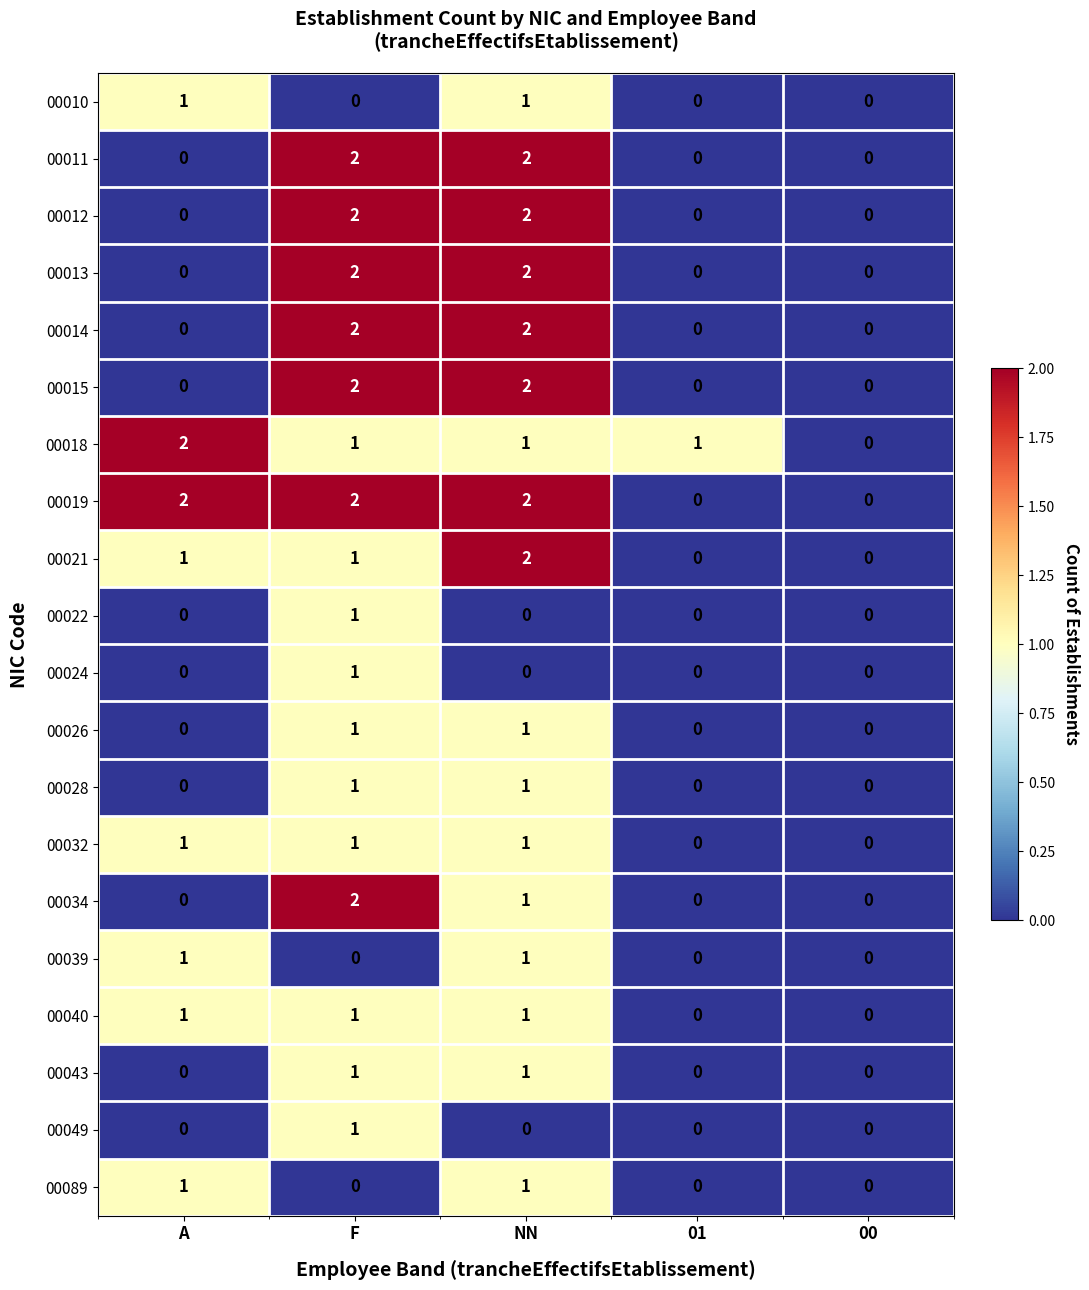

True or false: 00019 has a value of 0 at 00.

True